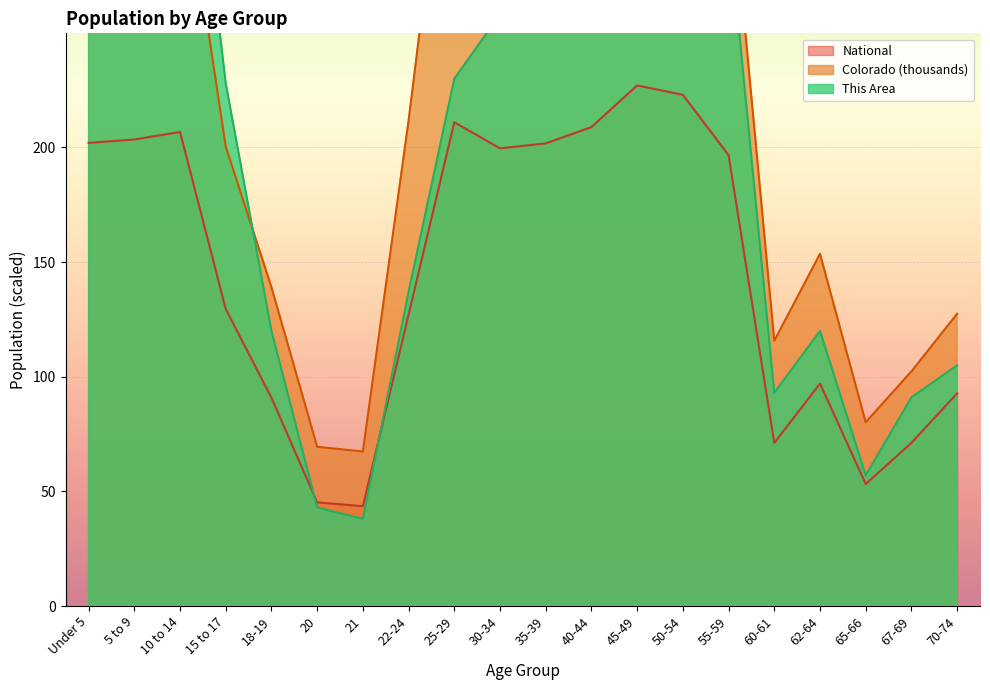

What is the value of the National point at the 6th from the left?

45.2